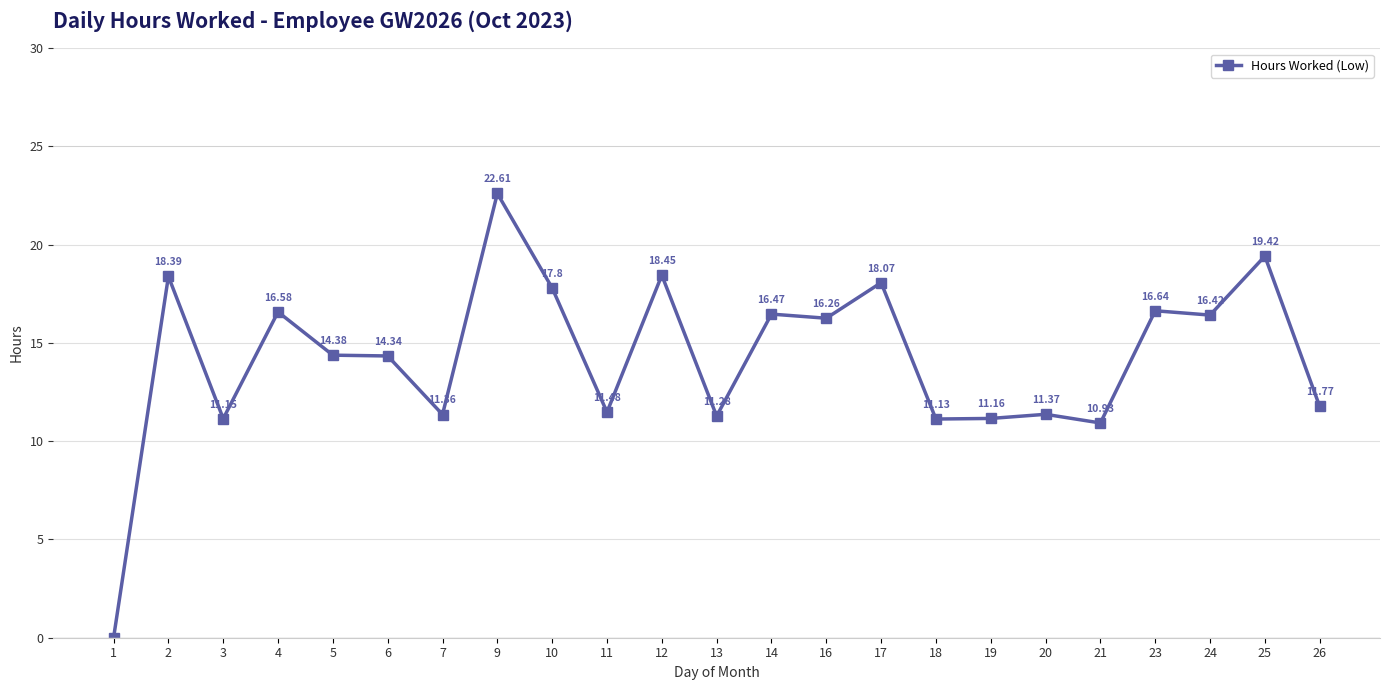

Does the chart display data point markers on the line(s)?

Yes